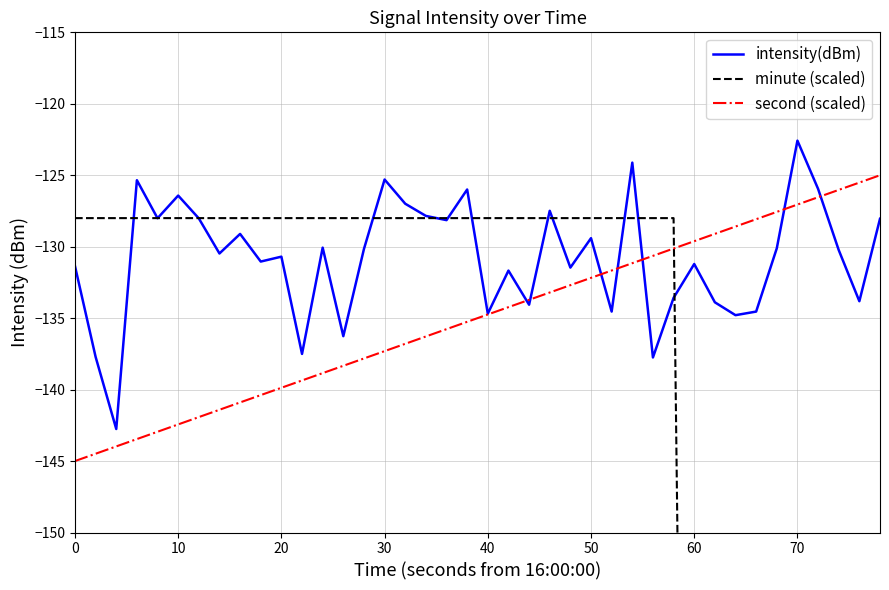

What is the lowest value of the second (scaled) series?

-145.0